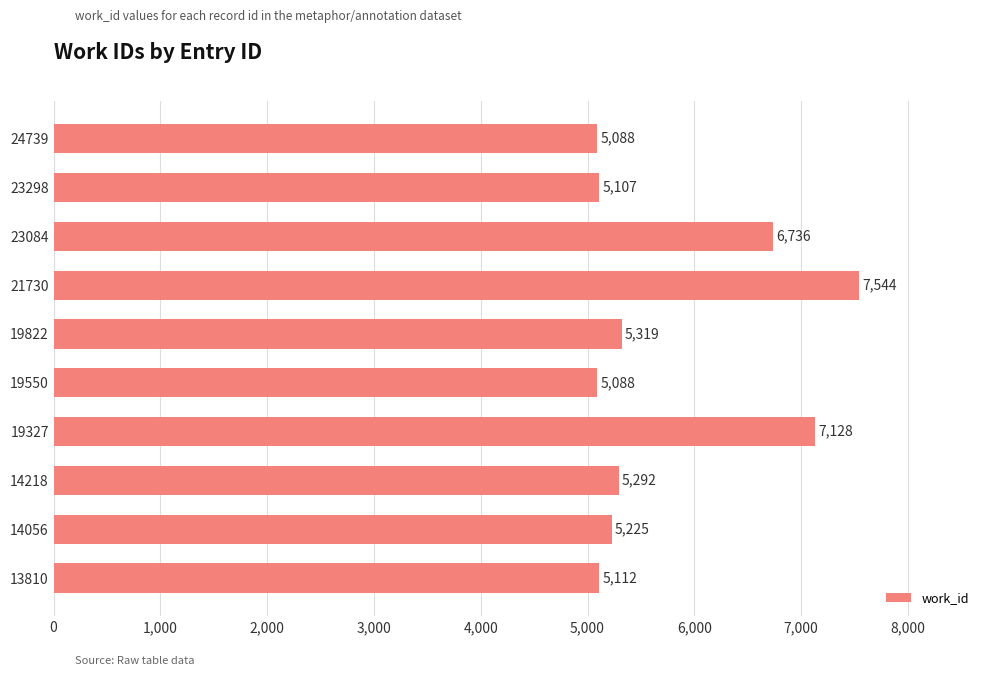

What is the difference between the maximum and minimum values?

2456